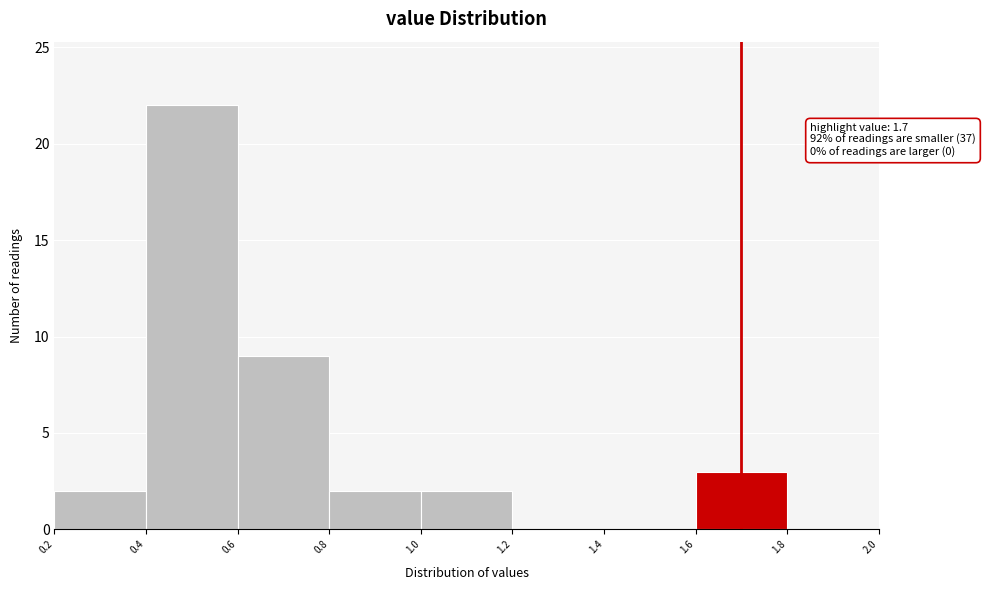

Over which range of the x-axis is the bar tallest?

0.4 to 0.6